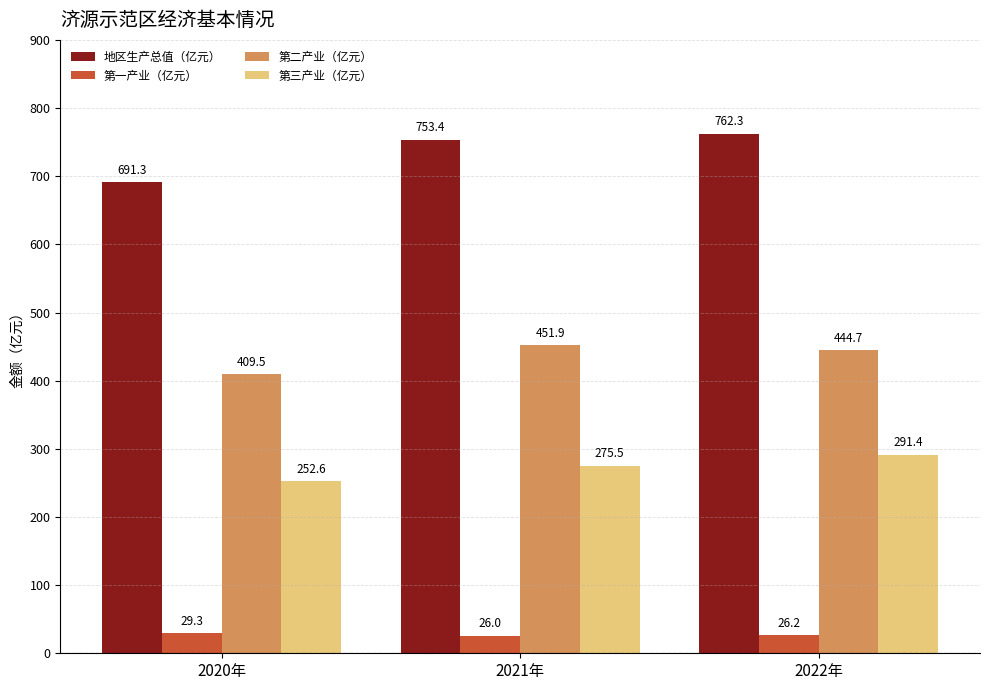

Reading left to right, extract all data points from this chart.

地区生产总值（亿元）: 2020年=691.3	2021年=753.4	2022年=762.3
第一产业（亿元）: 2020年=29.3	2021年=26.0	2022年=26.2
第二产业（亿元）: 2020年=409.5	2021年=451.9	2022年=444.7
第三产业（亿元）: 2020年=252.6	2021年=275.5	2022年=291.4